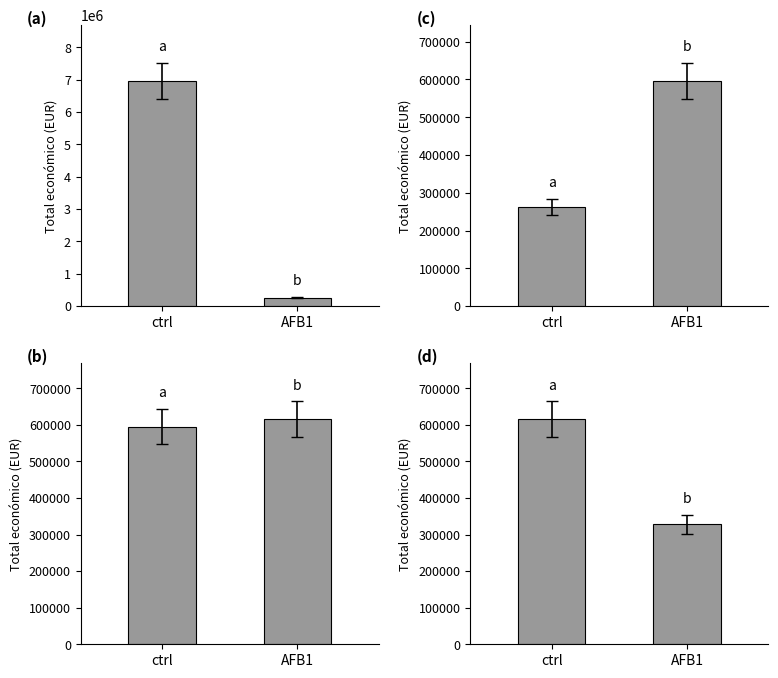

At which label does (c) reach its peak?

AFB1